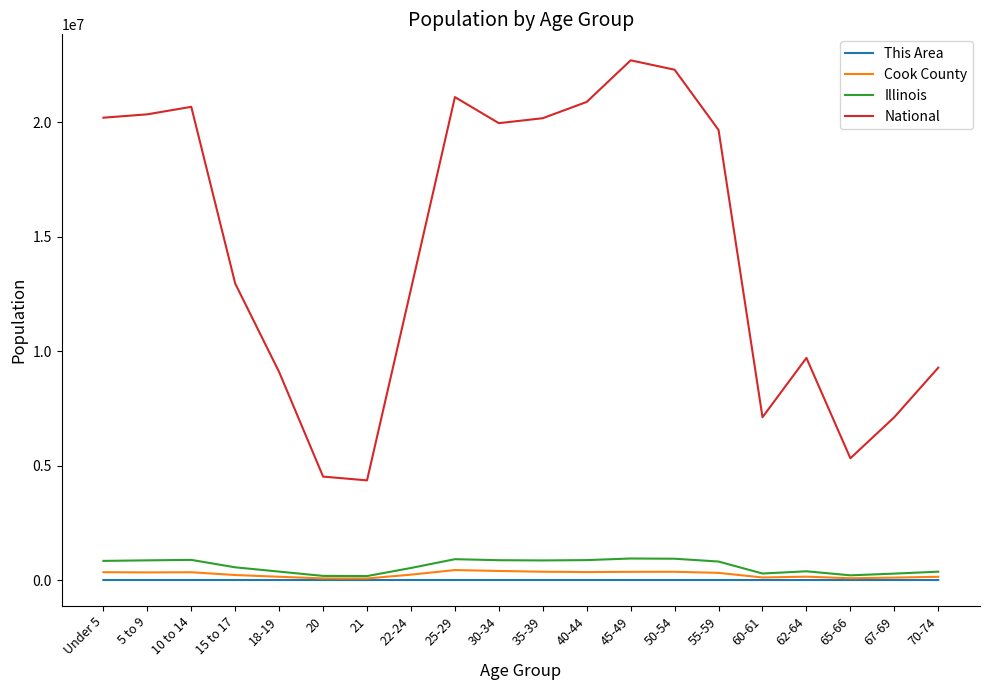

Which series has the largest range (max minus min)?

National